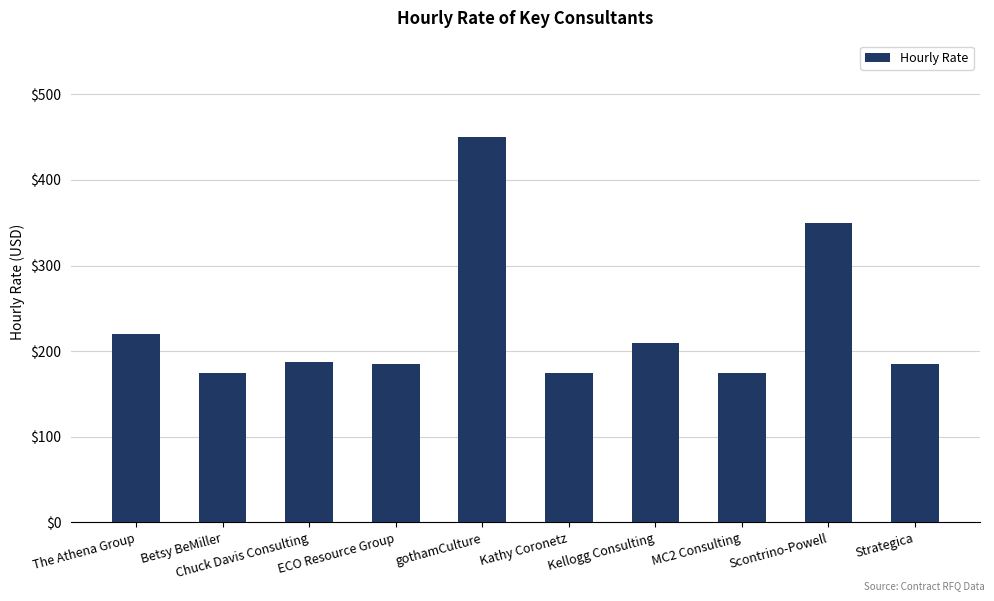

What value does the data have at ECO Resource Group?

185.0